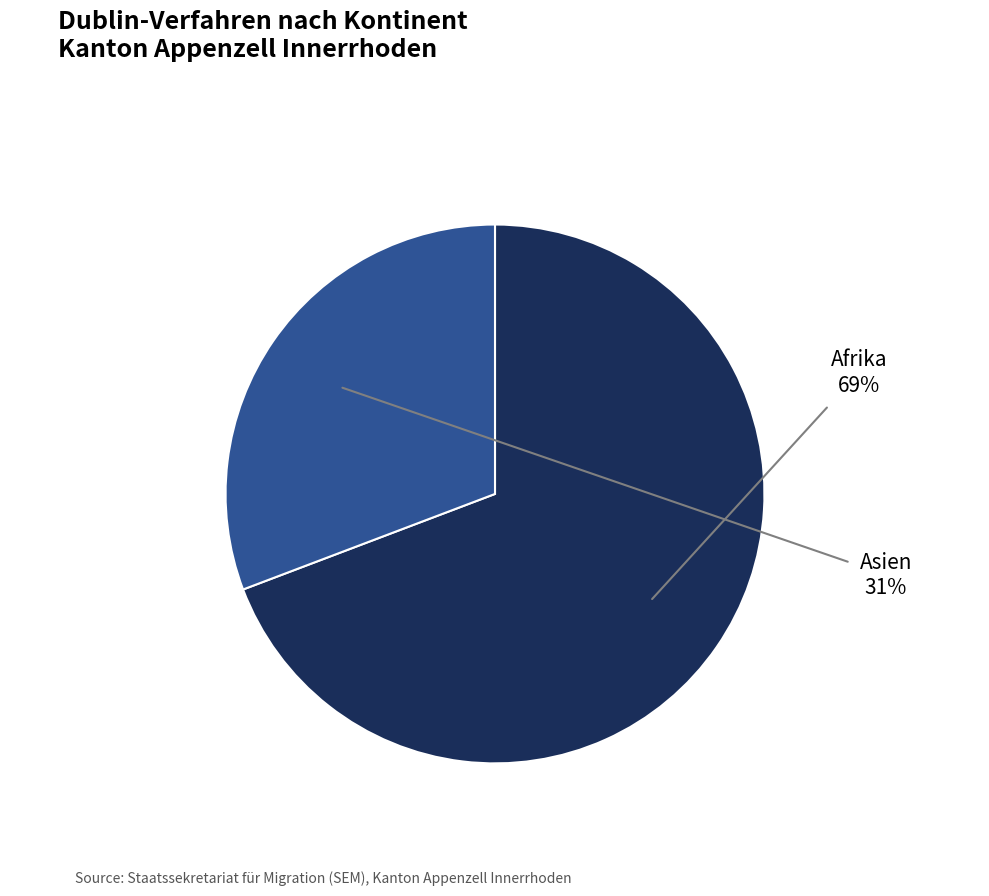

To the nearest percent, what is the difference between the largest and smallest slice percentages?

38%